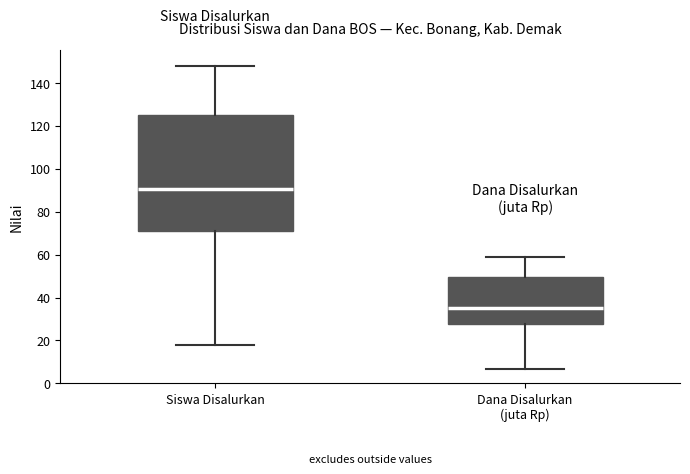

Comparing the boxes themselves (not the whiskers), which one is the tallest?

Siswa Disalurkan